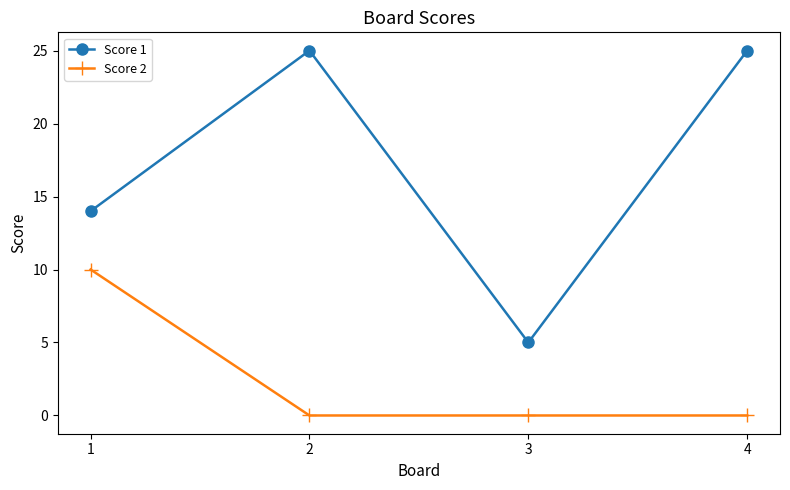

True or false: Score 1 and Score 2 cross at least once.

False